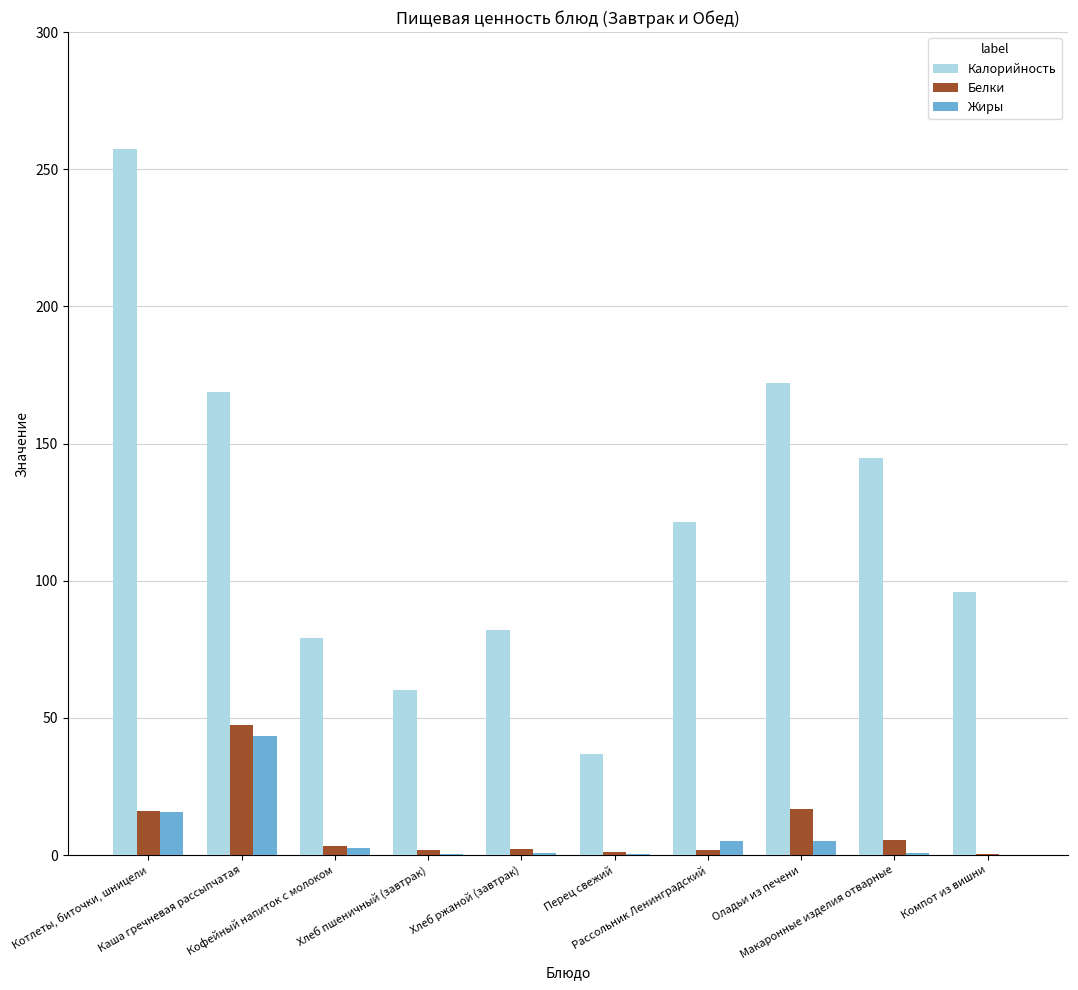

Which series has the largest total across all categories?

Калорийность